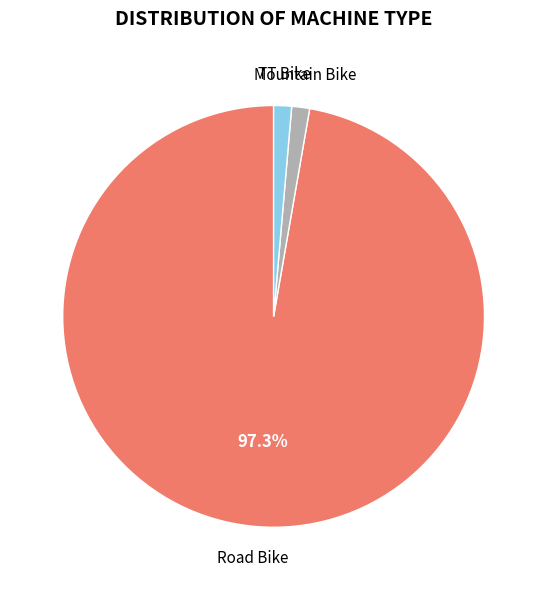

Does any single category account for the majority?

Yes